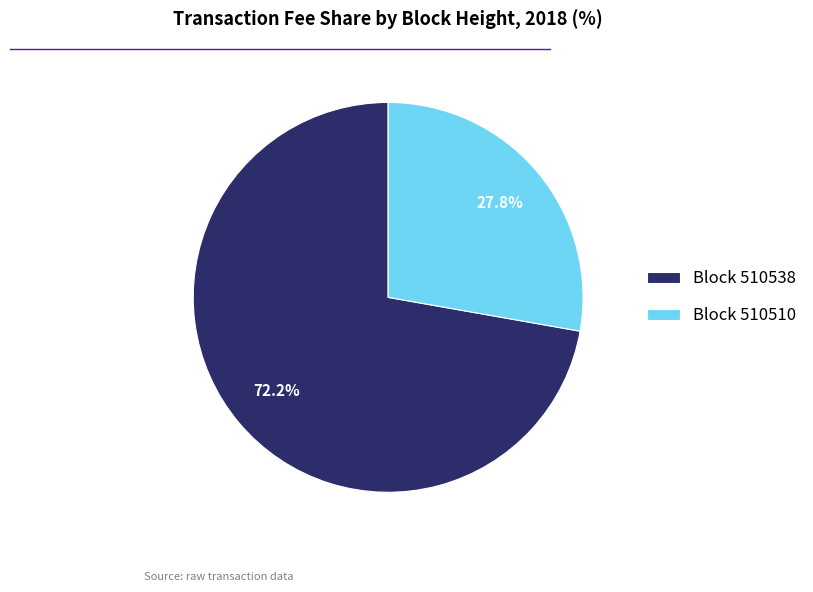

How many segments does this pie chart have?

2